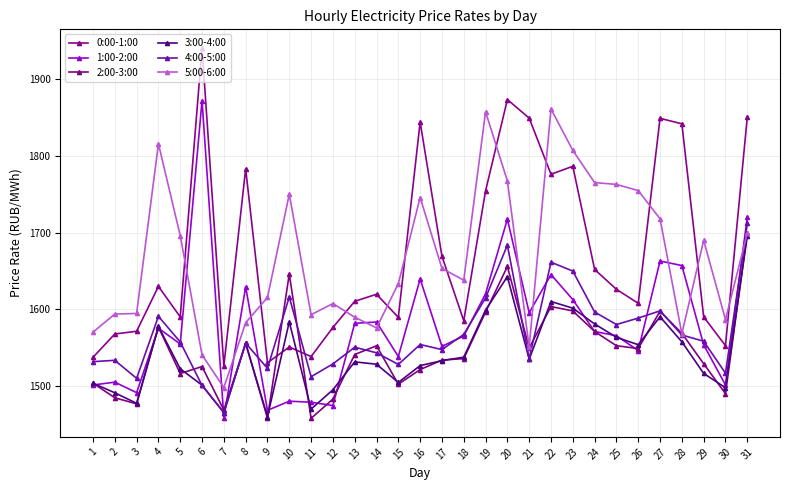

Which category has the highest value across all series?

6